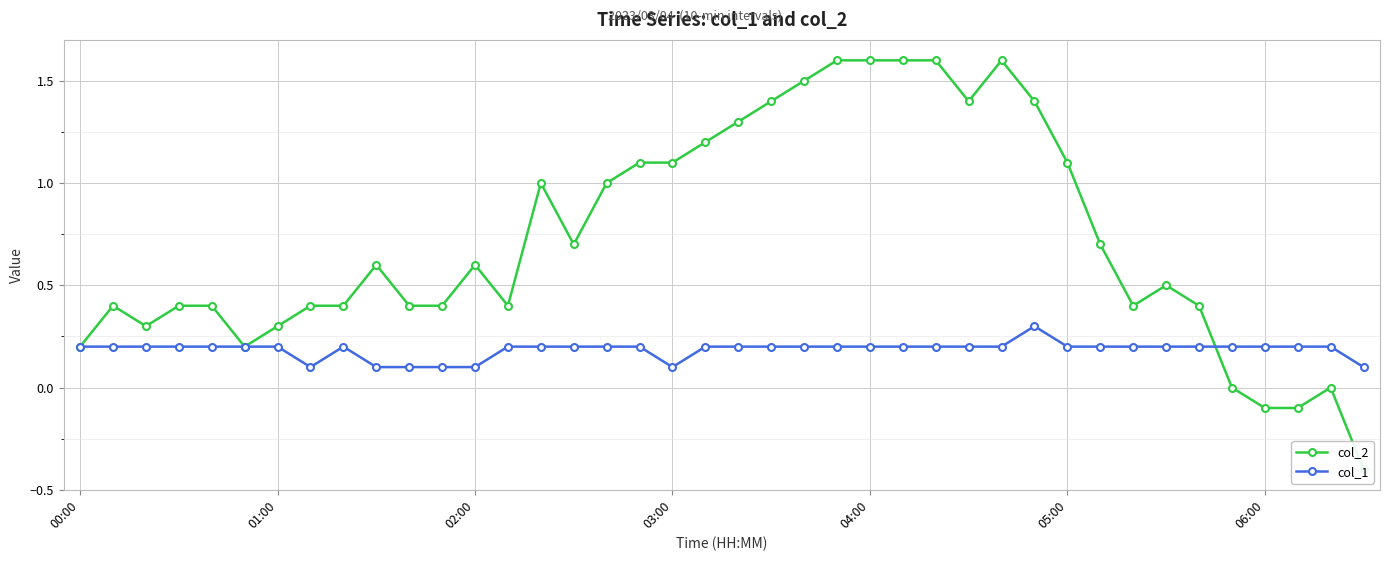

In col_1, how many points are higher than both neighbors (excluding endpoints)?

2